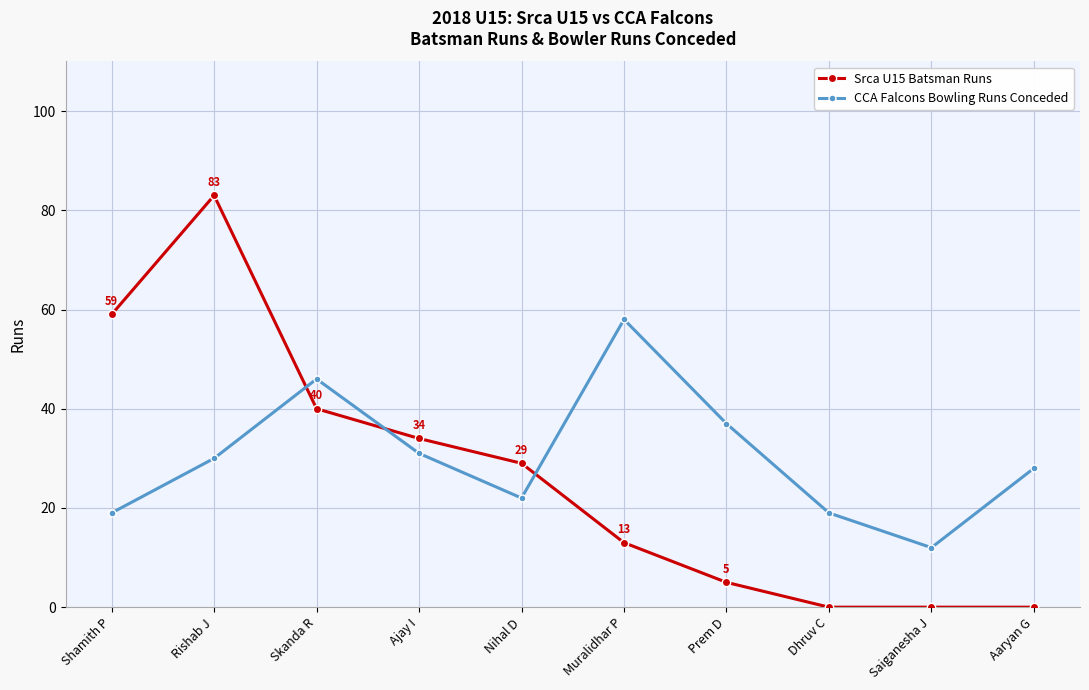

Rank the series by their maximum value, from highest to lowest.

Srca U15 Batsman Runs, CCA Falcons Bowling Runs Conceded